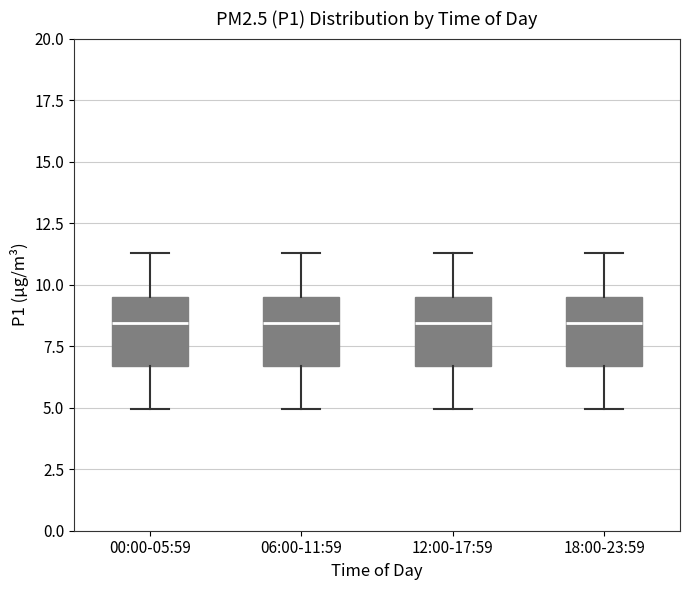

Reading left to right, transcribe this box plot: for each box, give where its median line is, the range the box spans, and where its two whiskers end, as read against the y-axis. The values are not printed on the chart, so give them approximately, as read against the axis.

00:00-05:59: median 8.5, box 6.5 to 9.5, whiskers 5.0 to 11.5
06:00-11:59: median 8.5, box 6.5 to 9.5, whiskers 5.0 to 11.5
12:00-17:59: median 8.5, box 6.5 to 9.5, whiskers 5.0 to 11.5
18:00-23:59: median 8.5, box 6.5 to 9.5, whiskers 5.0 to 11.5